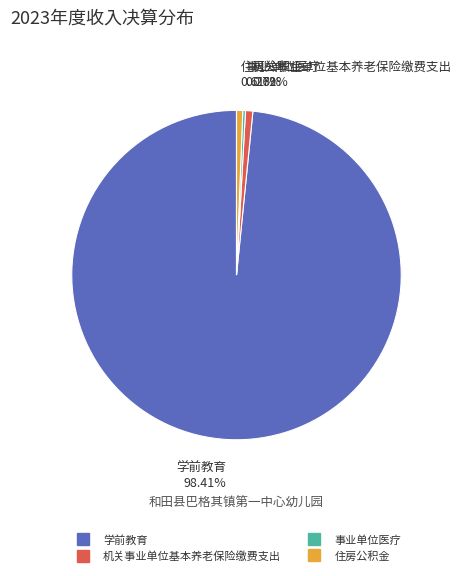

Do 机关事业单位基本养老保险缴费支出 and 住房公积金 together represent more than half of the pie?

No